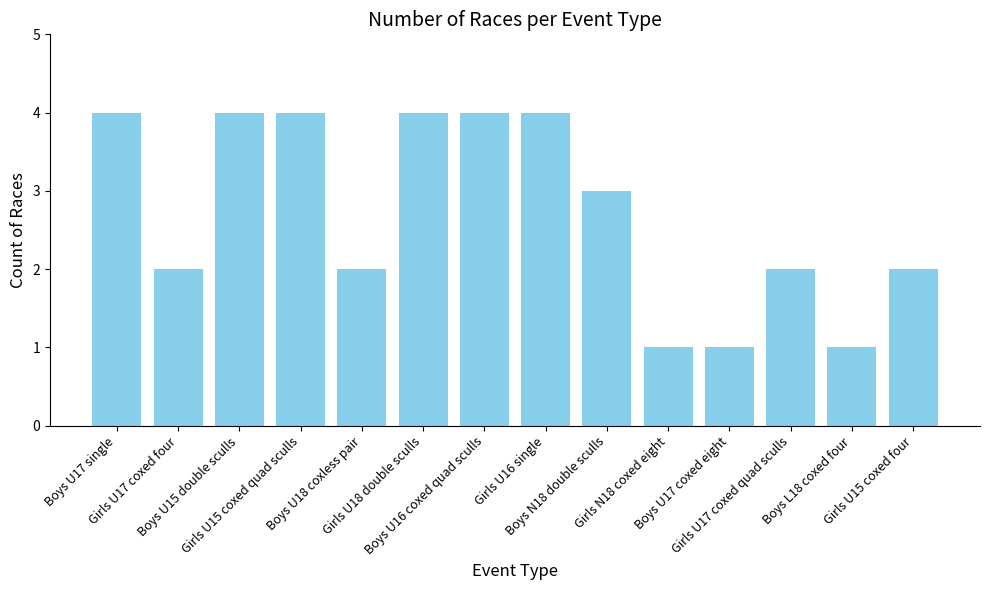

What is the maximum value shown in the chart?

4